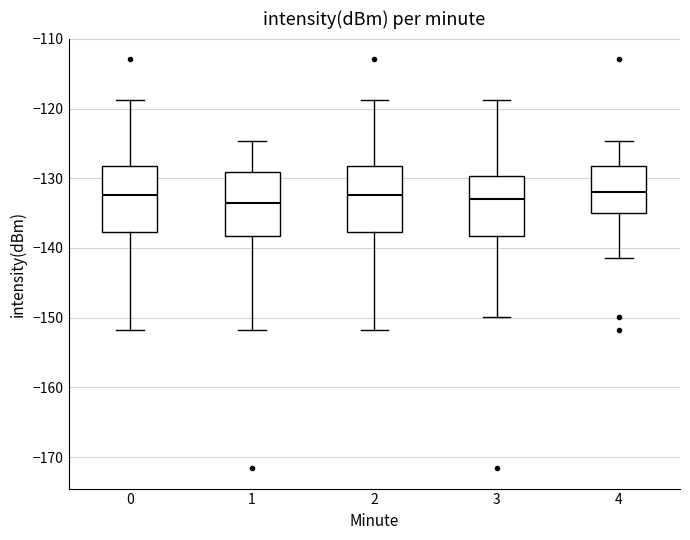

Reading left to right, transcribe this box plot: for each box, give where its median line is, the range the box spans, and where its two whiskers end, as read against the y-axis. The values are not printed on the chart, so give them approximately, as read against the axis.

0: median -132, box -138 to -128, whiskers -152 to -119
1: median -134, box -138 to -129, whiskers -152 to -125
2: median -132, box -138 to -128, whiskers -152 to -119
3: median -133, box -138 to -130, whiskers -150 to -119
4: median -132, box -135 to -128, whiskers -141 to -125